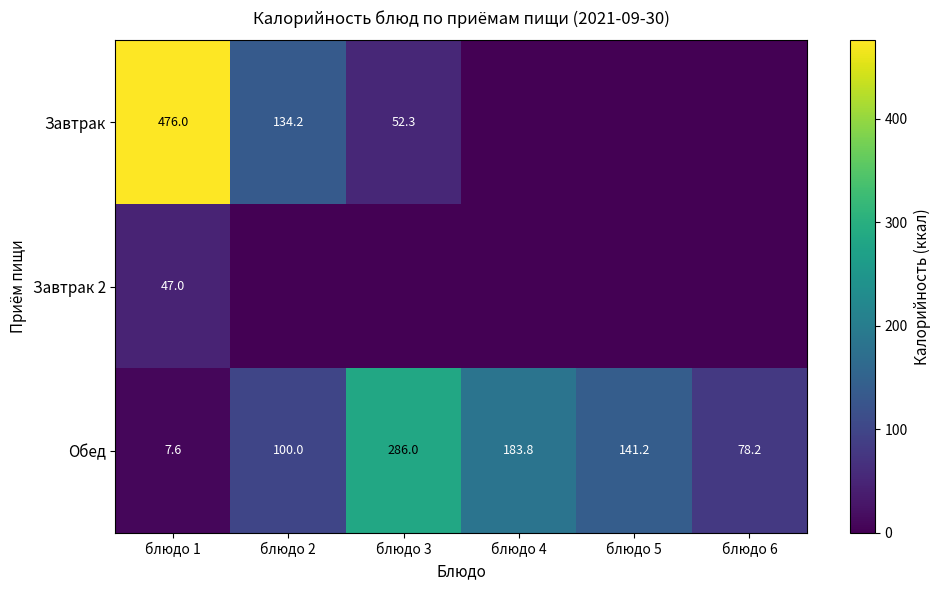

True or false: Обед has a value of 78.2 at блюдо 6.

True